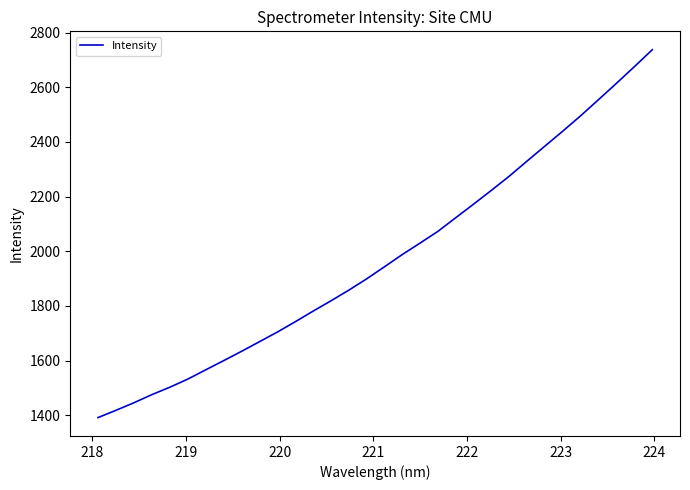

Count the number of values greater than 1942.

16